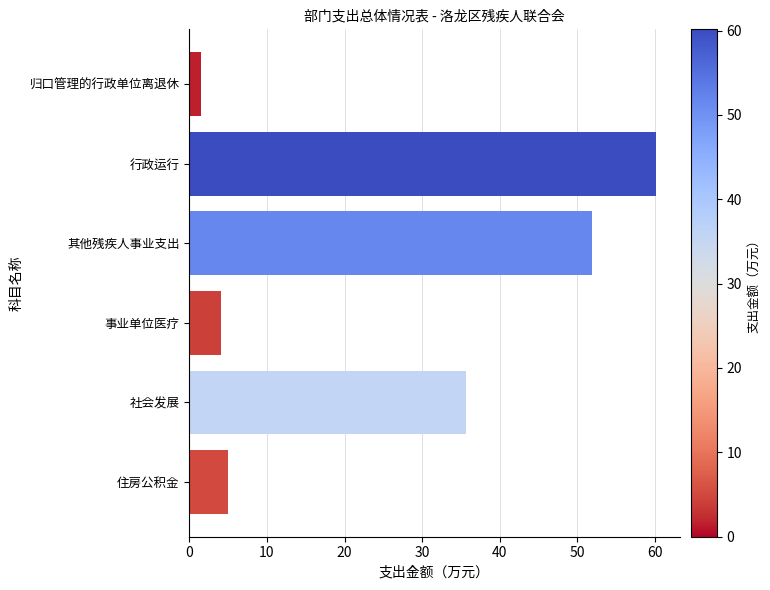

At which label is the value closest to 30?

社会发展